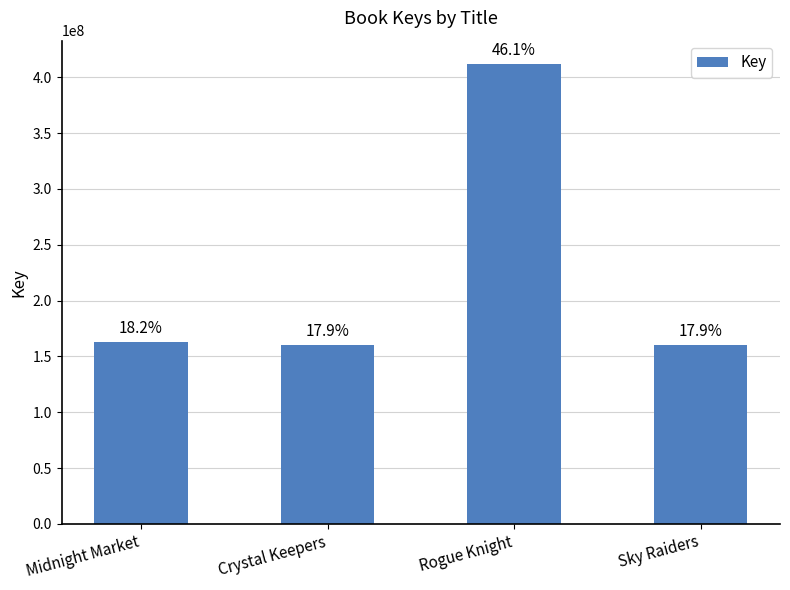

Which category has the lowest value across all series?

Crystal Keepers